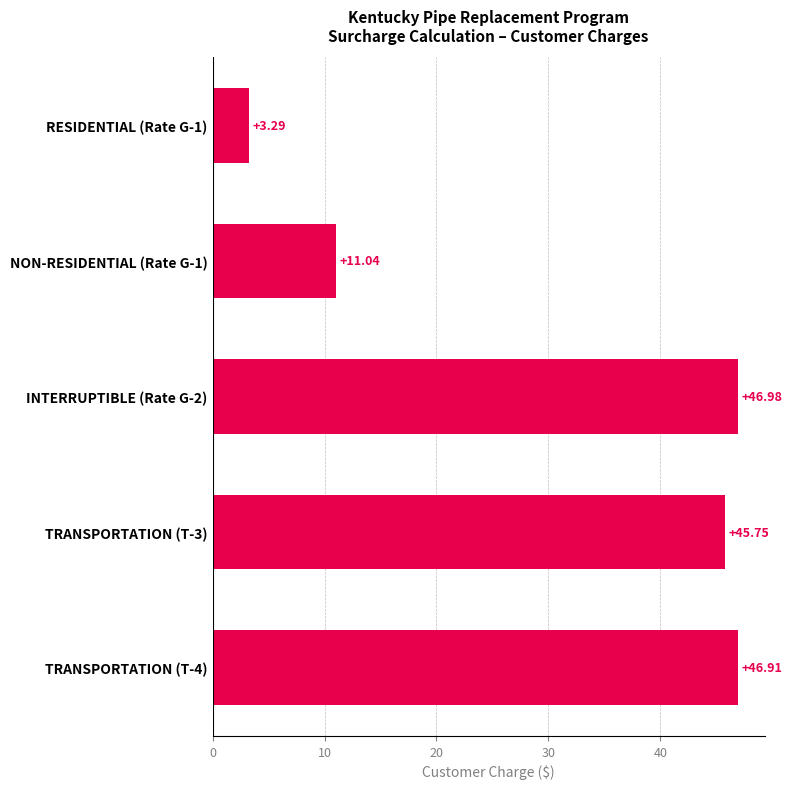

Between TRANSPORTATION (T-3) and TRANSPORTATION (T-4), which is larger?

TRANSPORTATION (T-4)